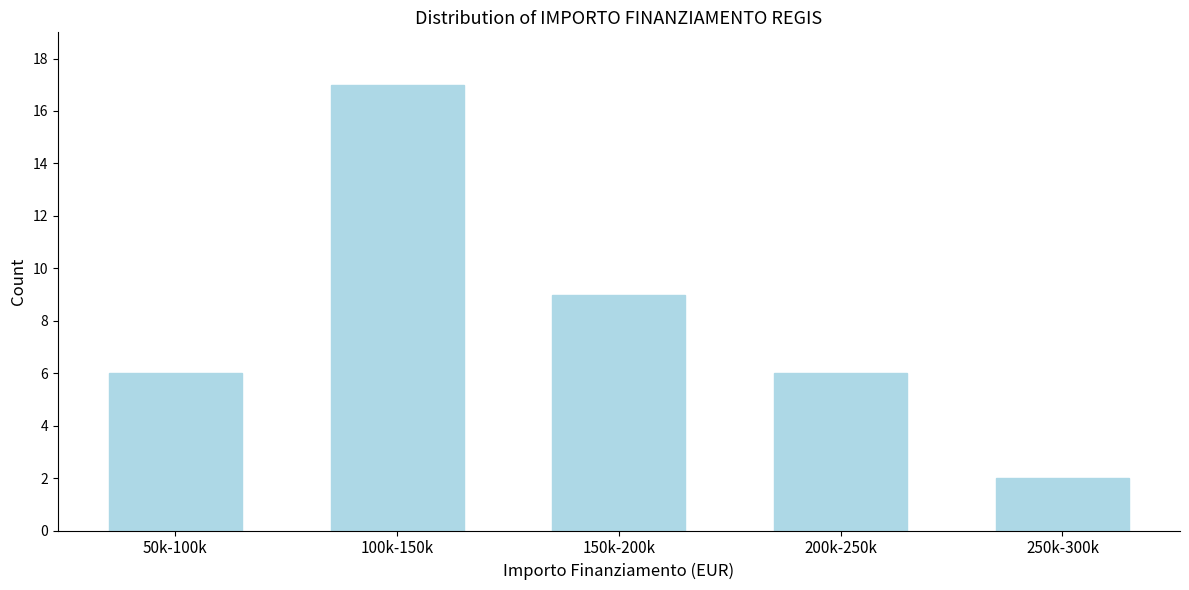

Reading left to right, transcribe all the data shown in this chart.

6	17	9	6	2